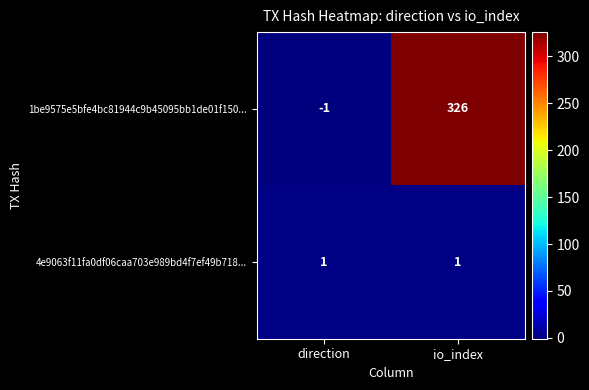

Which category has the highest value across all series?

io_index